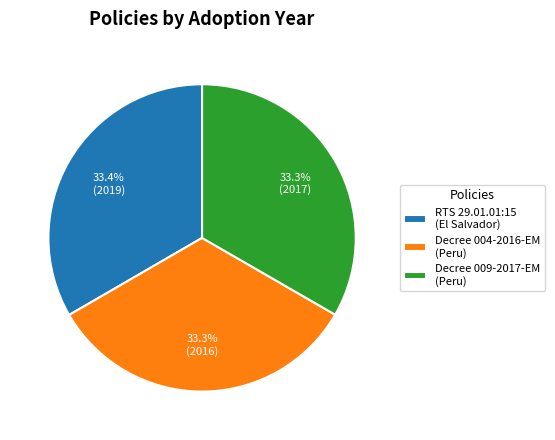

Does any single category account for the majority?

No